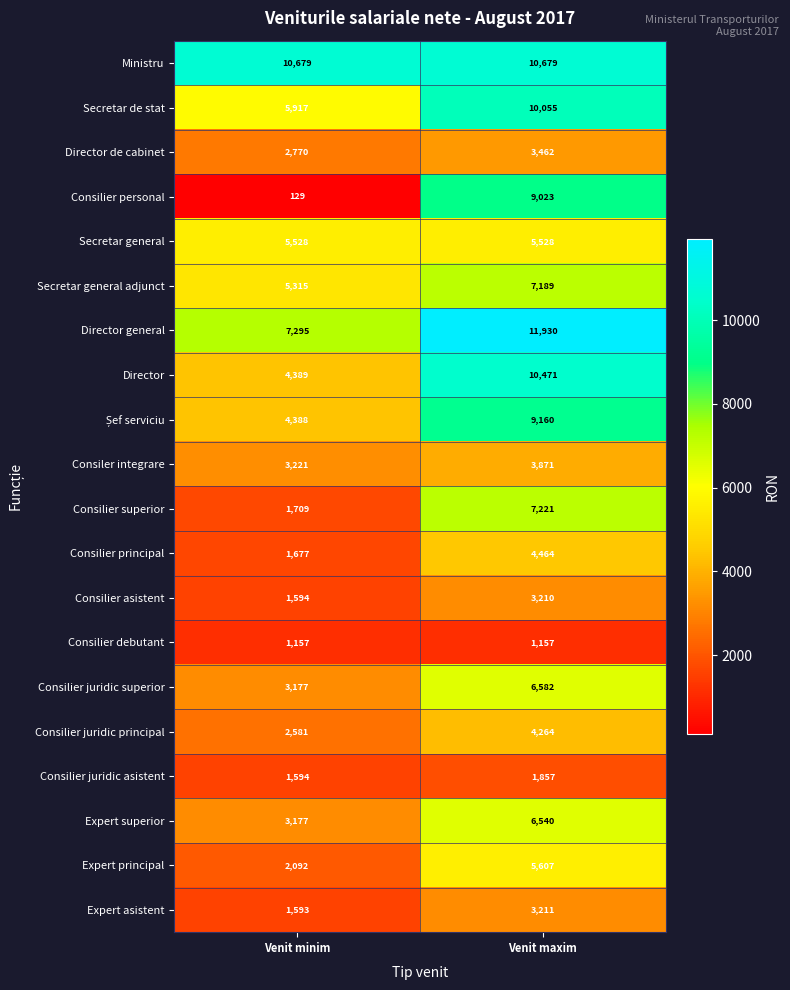

Which series has the largest total across all categories?

Ministru